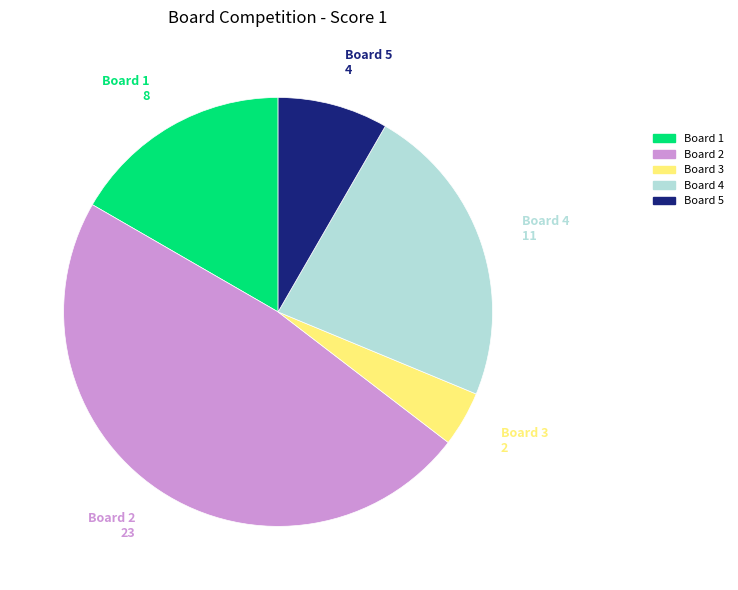

Is there any slice that represents more than half of the pie?

No